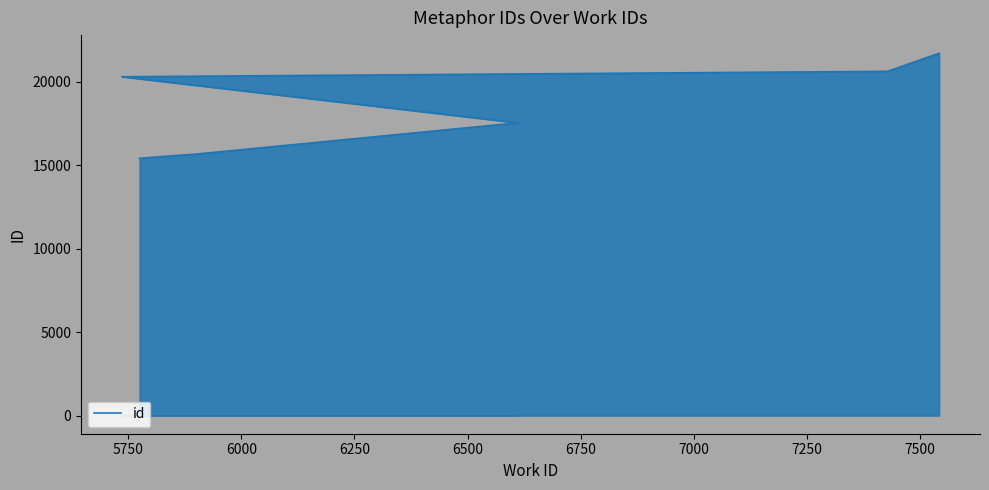

What is the smallest value displayed?

15411